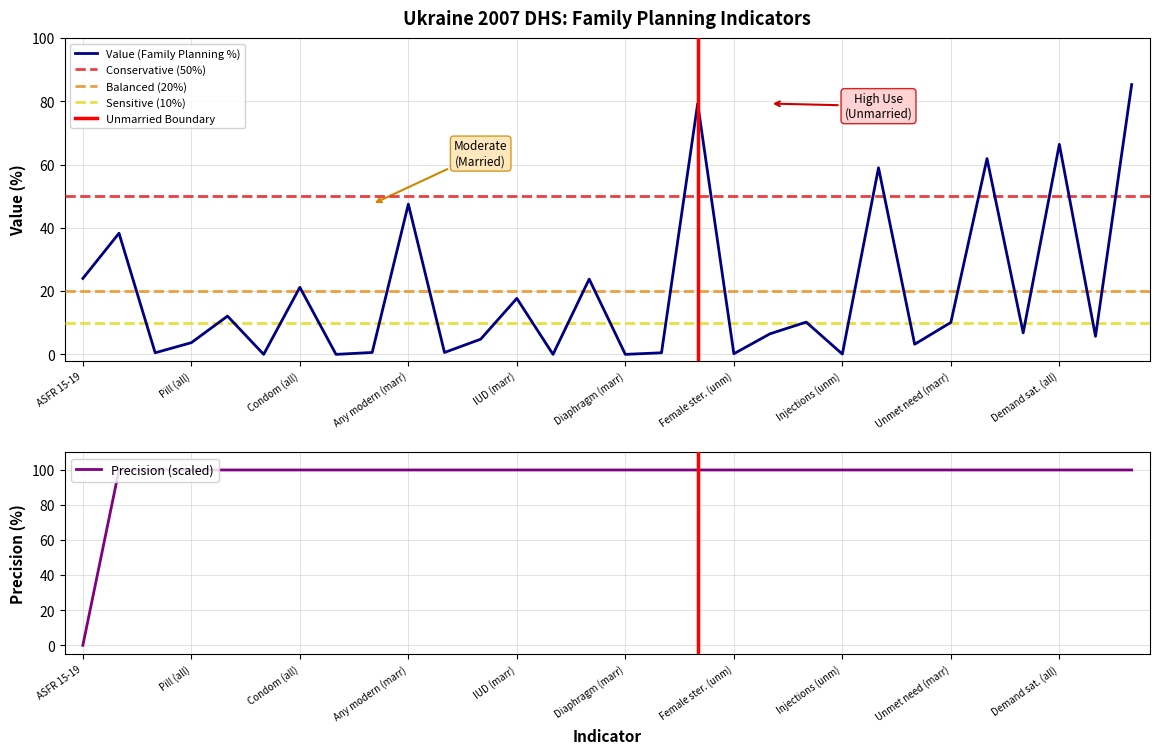

In Value, how many points are lower than both neighbors (excluding endpoints)?

11